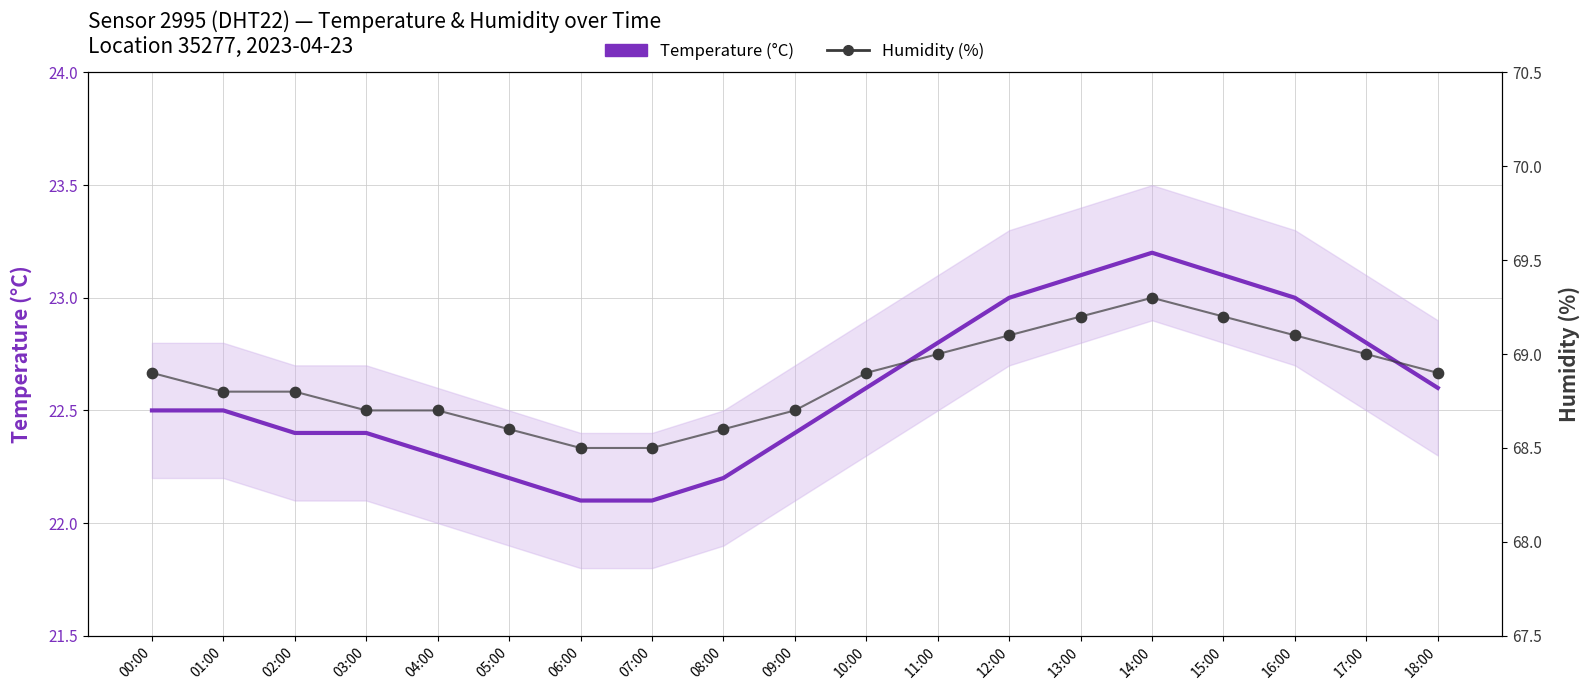

Which series contains the highest Y value?

Humidity (%)